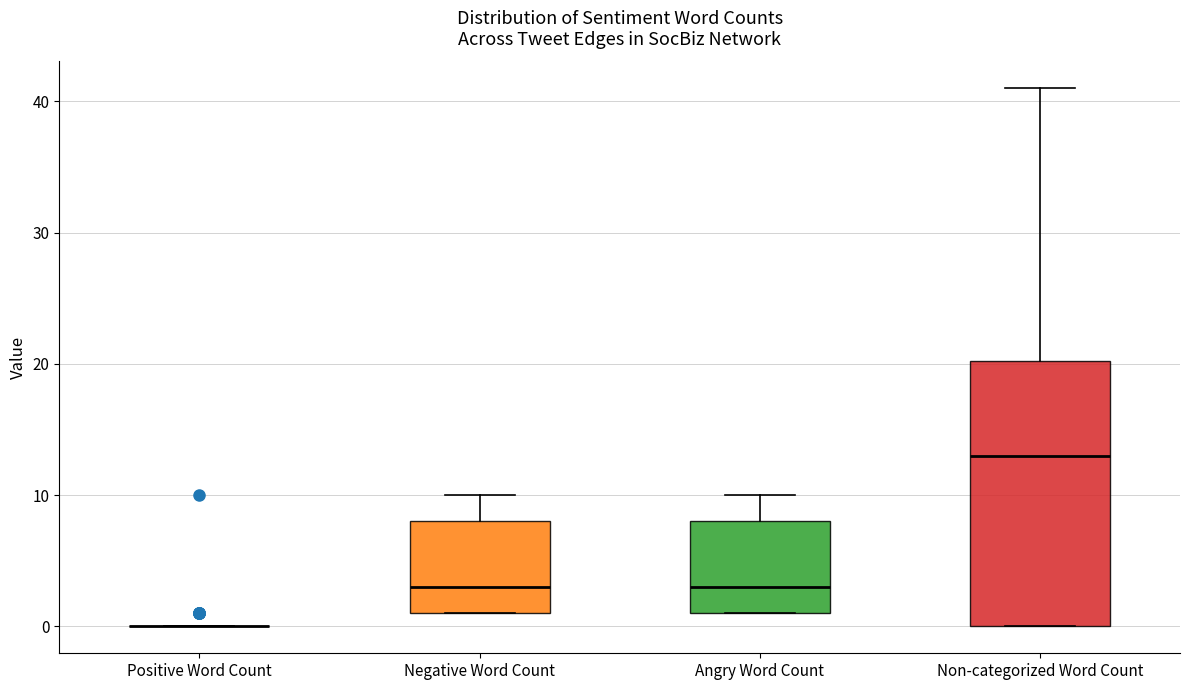

Comparing the boxes themselves (not the whiskers), which one is the tallest?

Non-categorized Word Count